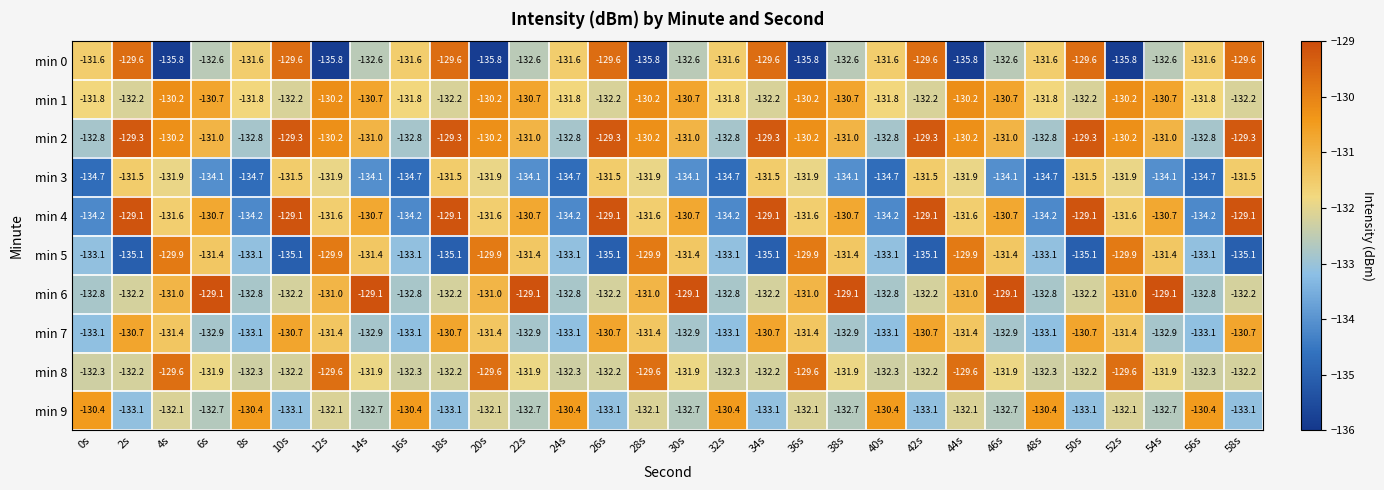

Which series changed the most between 24s and 28s?

min 0